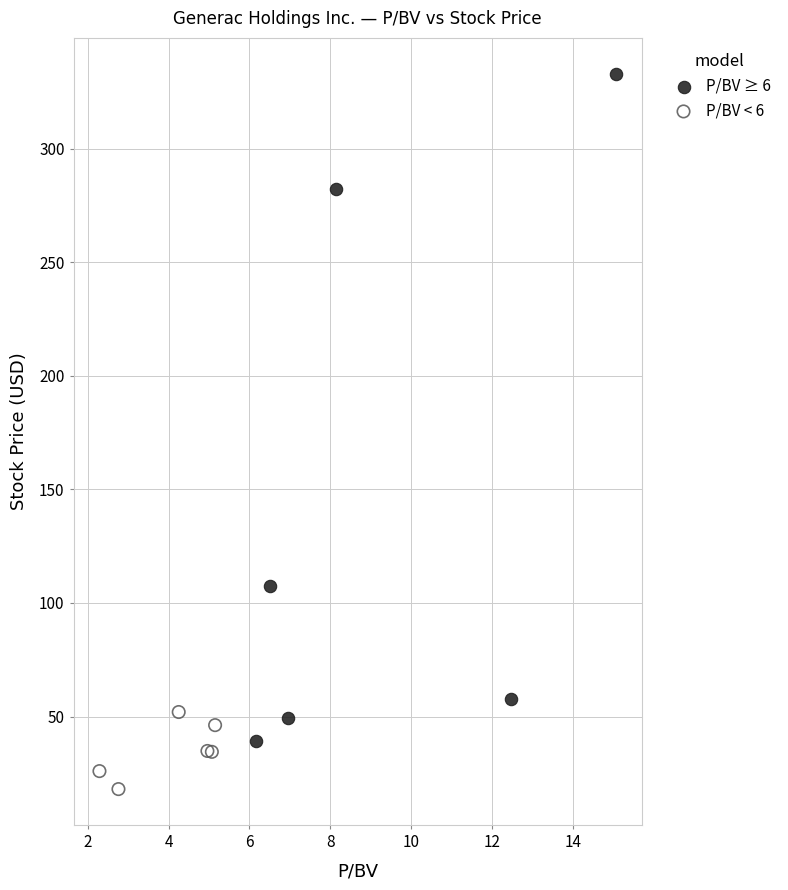

Which series contains the highest Y value?

P/BV ≥ 6